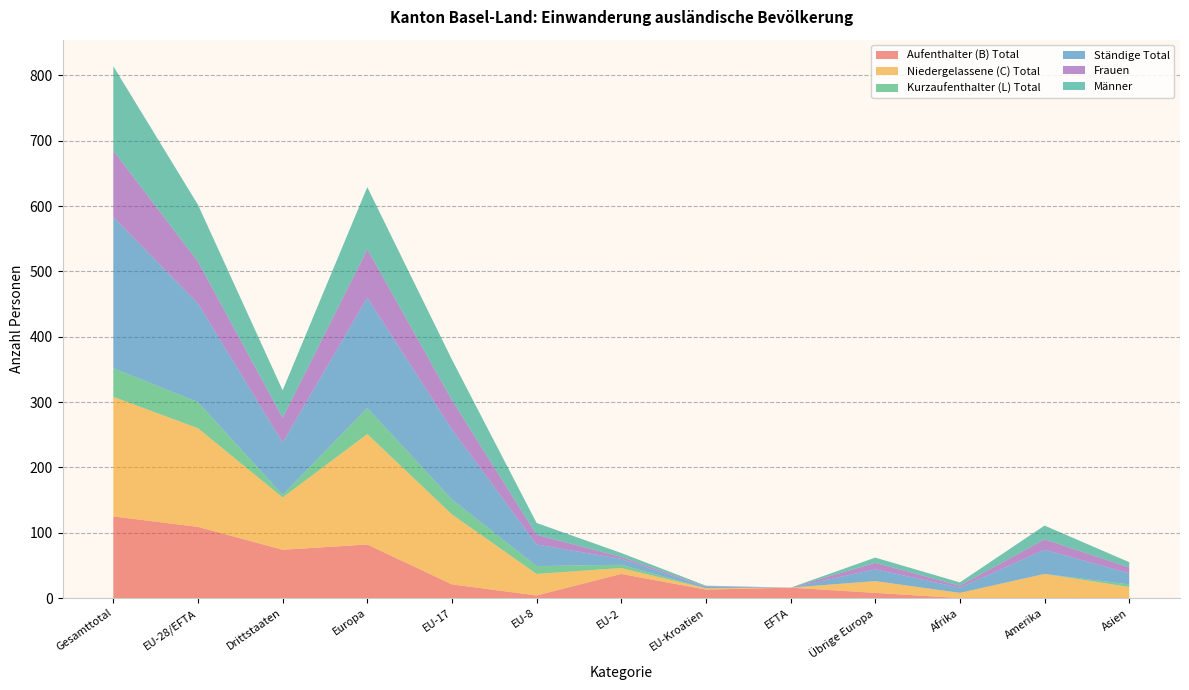

Reading right to left, transcribe all the data shown in this chart.

Aufenthalter (B) Total: Asien=0	Amerika=0	Afrika=0	Übrige Europa=8	EFTA=16	EU-Kroatien=13	EU-2=37	EU-8=4	EU-17=21	Europa=82	Drittstaaten=74	EU-28/EFTA=109	Gesamttotal=125
Niedergelassene (C) Total: Asien=17	Amerika=37	Afrika=8	Übrige Europa=18	EFTA=0	EU-Kroatien=2	EU-2=9	EU-8=33	EU-17=107	Europa=169	Drittstaaten=80	EU-28/EFTA=151	Gesamttotal=183
Kurzaufenthalter (L) Total: Asien=4	Amerika=0	Afrika=0	Übrige Europa=0	EFTA=0	EU-Kroatien=0	EU-2=5	EU-8=12	EU-17=23	Europa=40	Drittstaaten=4	EU-28/EFTA=40	Gesamttotal=44
Ständige Total: Asien=17	Amerika=37	Afrika=8	Übrige Europa=18	EFTA=0	EU-Kroatien=2	EU-2=9	EU-8=33	EU-17=107	Europa=169	Drittstaaten=80	EU-28/EFTA=151	Gesamttotal=231
Frauen: Asien=9	Amerika=16	Afrika=3	Übrige Europa=10	EFTA=0	EU-Kroatien=1	EU-2=3	EU-8=15	EU-17=45	Europa=74	Drittstaaten=38	EU-28/EFTA=64	Gesamttotal=102
Männer: Asien=8	Amerika=21	Afrika=5	Übrige Europa=8	EFTA=0	EU-Kroatien=1	EU-2=6	EU-8=18	EU-17=62	Europa=95	Drittstaaten=42	EU-28/EFTA=87	Gesamttotal=129